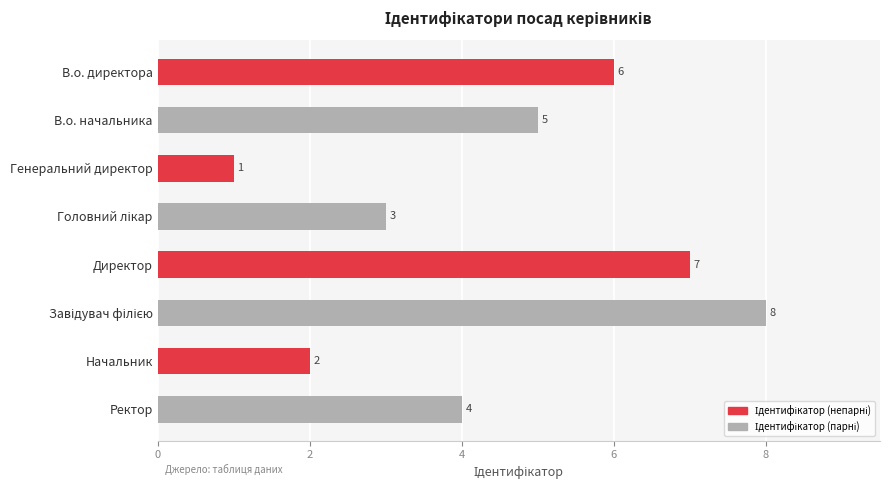

Which label corresponds to the smallest value in the chart?

Генеральний директор